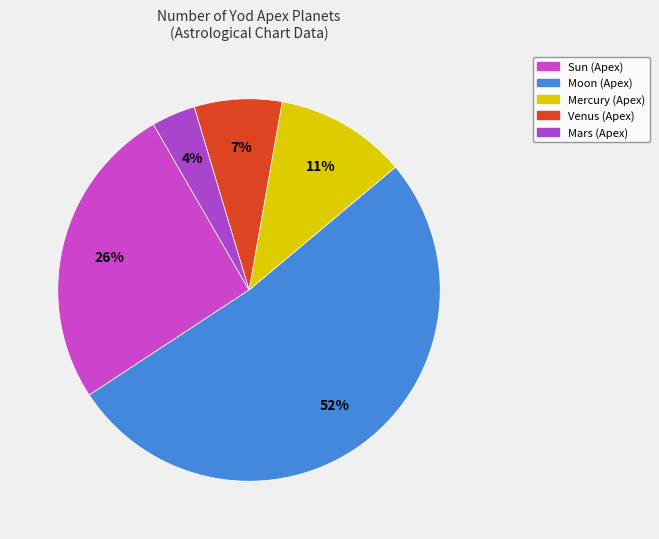

What percentage is the Venus slice, to the nearest percent?

7%